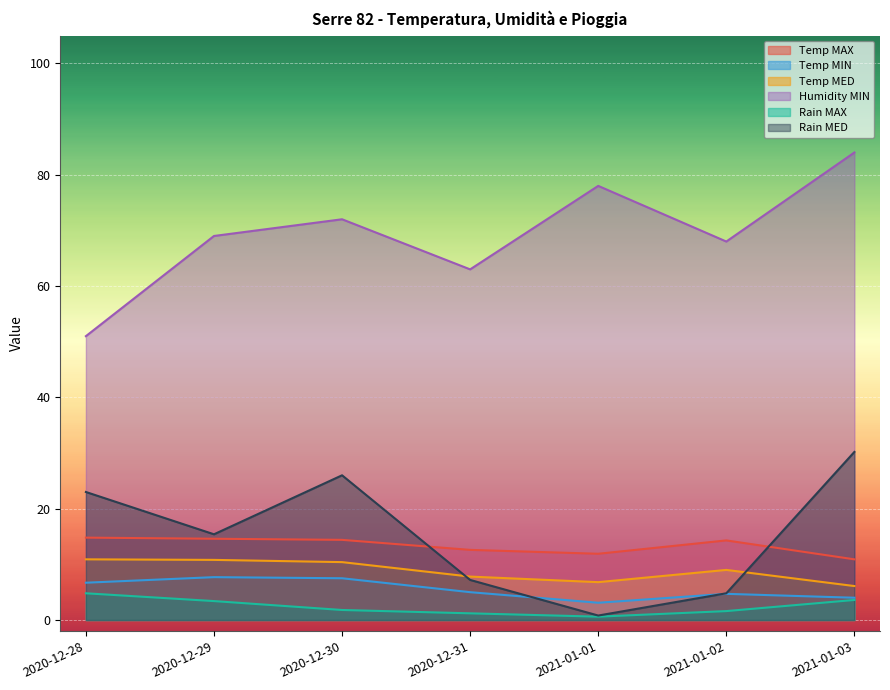

Where does the Temp MIN series first go above 5?

2020-12-28